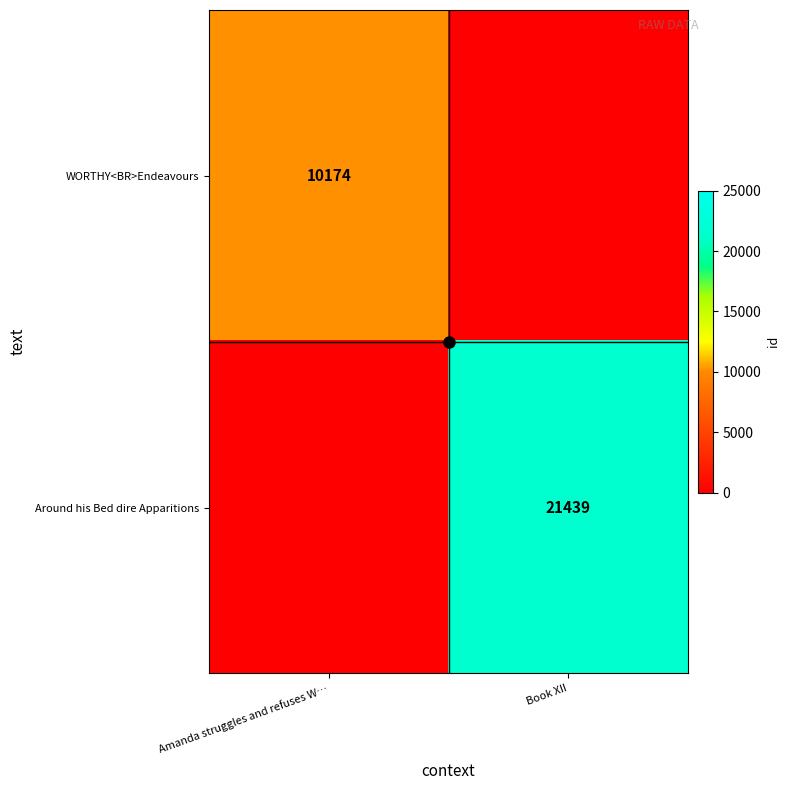

At which label does Around his Bed dire Apparitions reach its peak?

Book XII